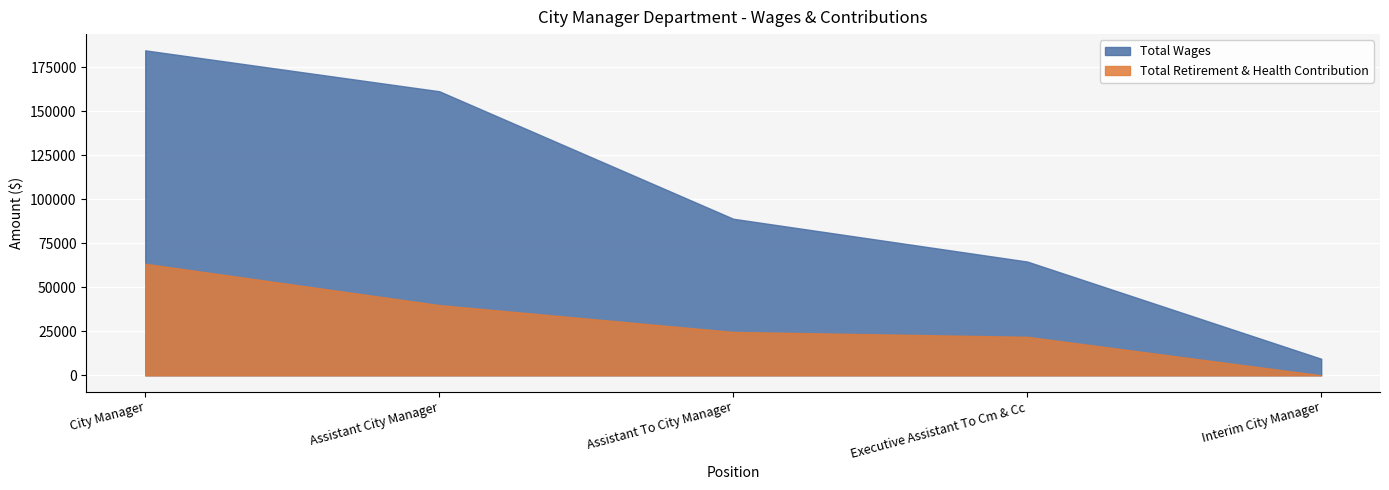

Is it true that Total Retirement & Health Contribution equals 20681 at Assistant City Manager?

False